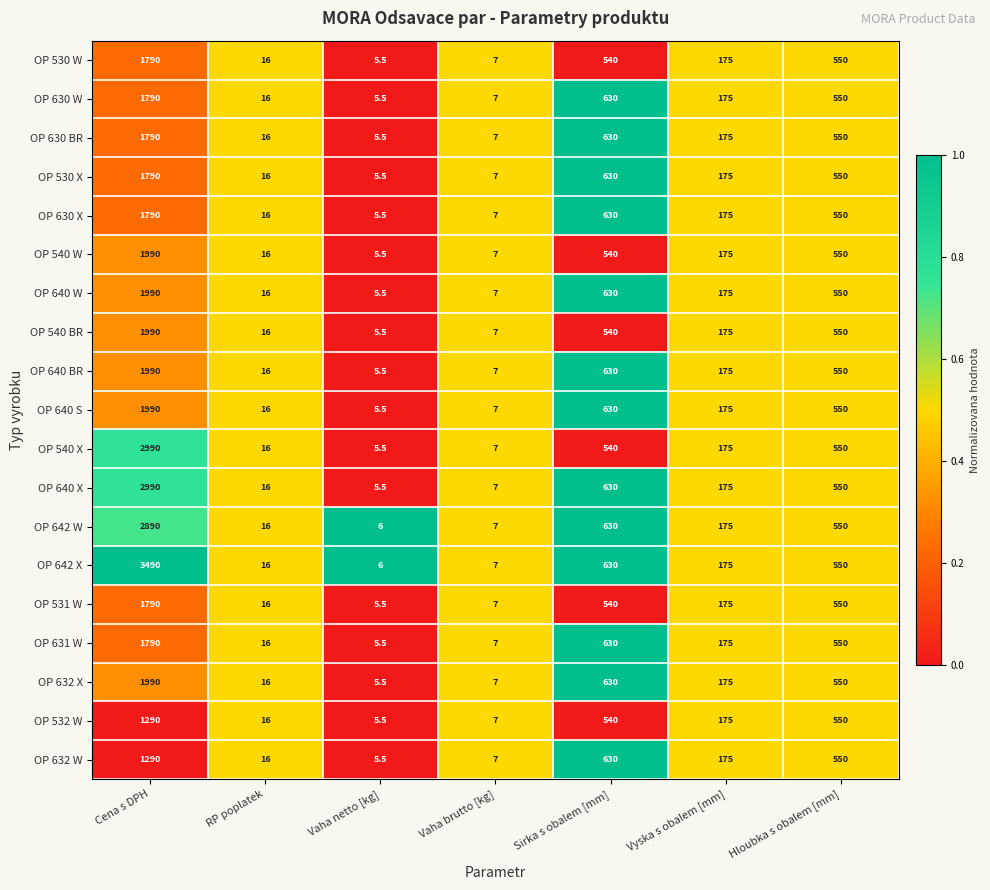

Is it true that OP 530 X equals 3.3 at Vaha netto [kg]?

False